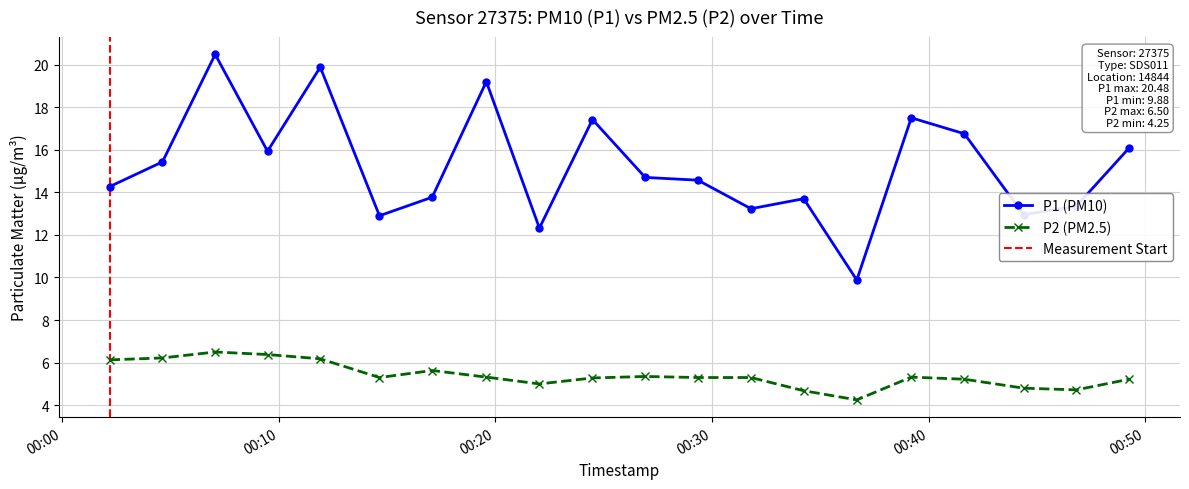

True or false: P2 and P1 intersect in this chart.

False